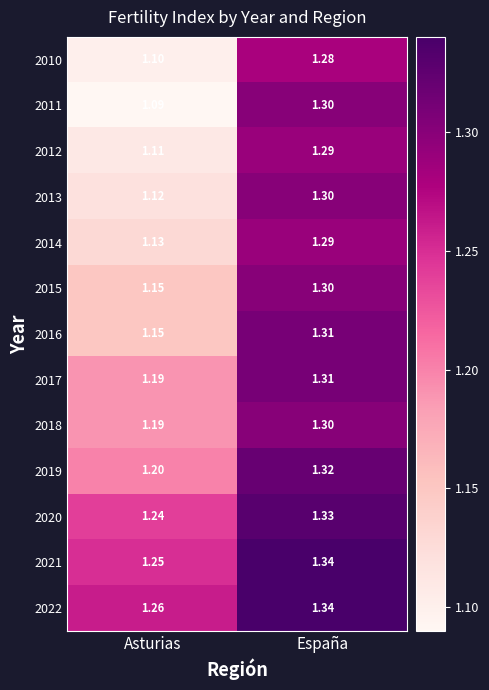

Count the number of data series in this chart.

13